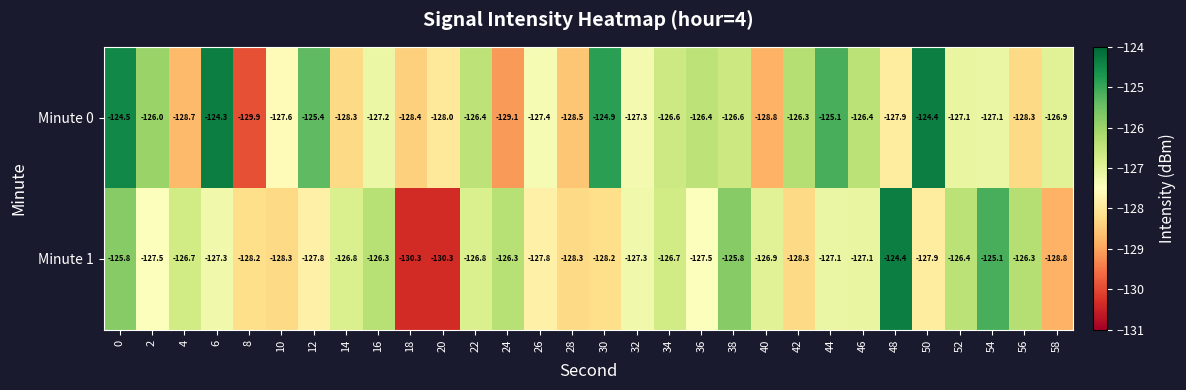

Which series has the largest range (max minus min)?

Minute 1